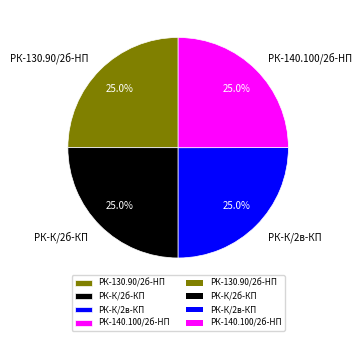

What is the ratio of the value at РК-К/2в-КП to the value at РК-К/2б-КП?

1.0